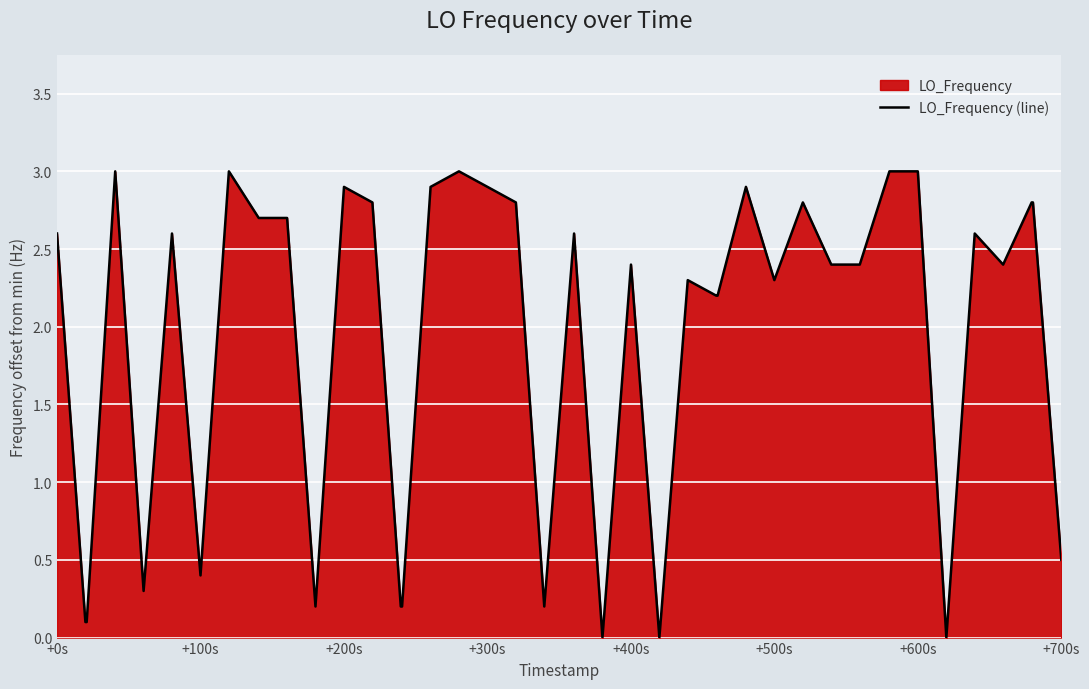

What is the greatest value displayed?

3.0